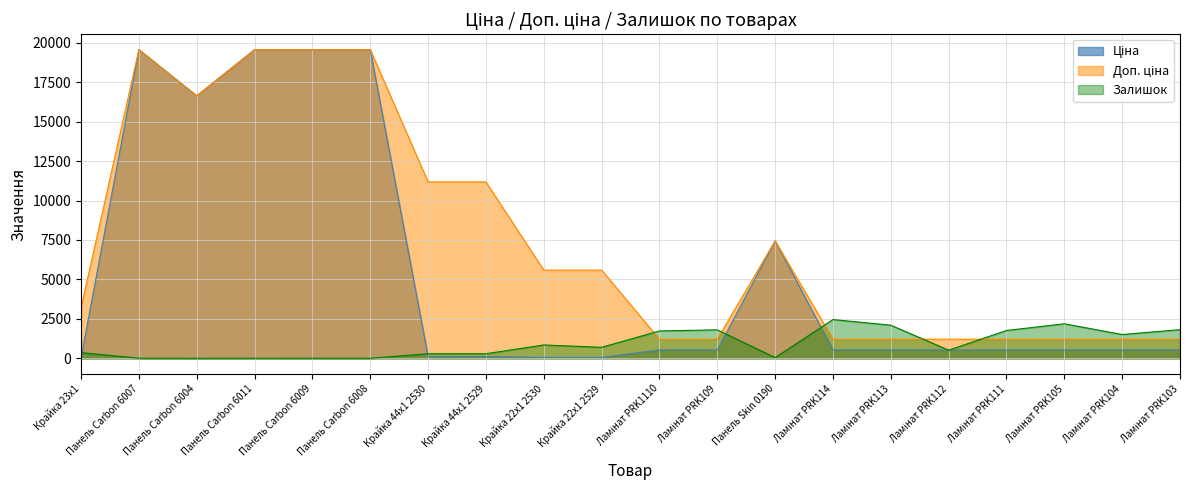

What is the average value of the Доп. ціна series?

7499.4